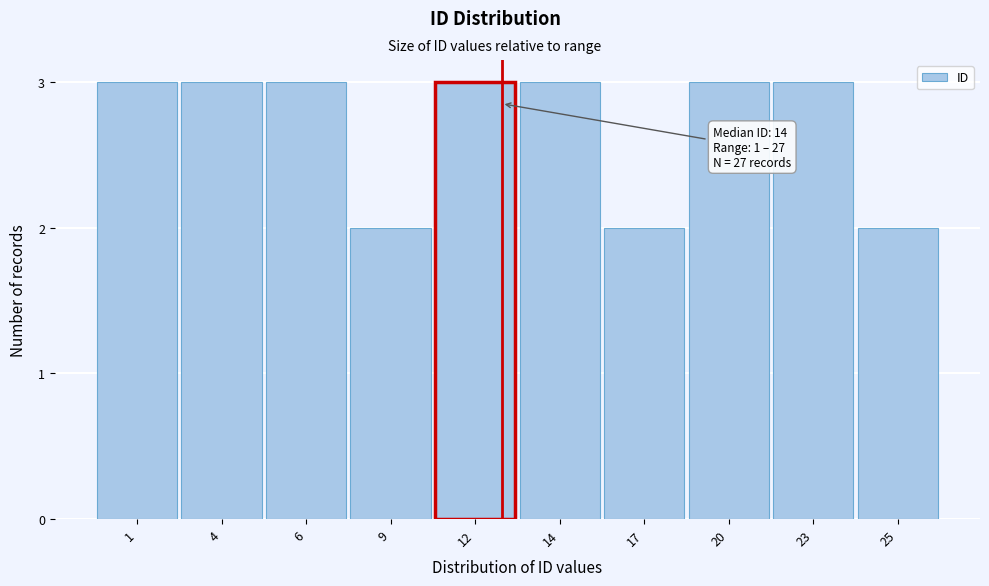

Reading left to right, transcribe all the data shown in this chart.

3	3	3	2	3	3	2	3	3	2